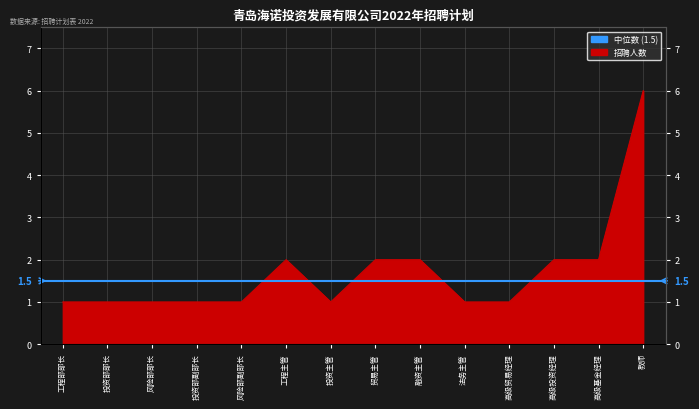

How many lines are shown in the chart?

1